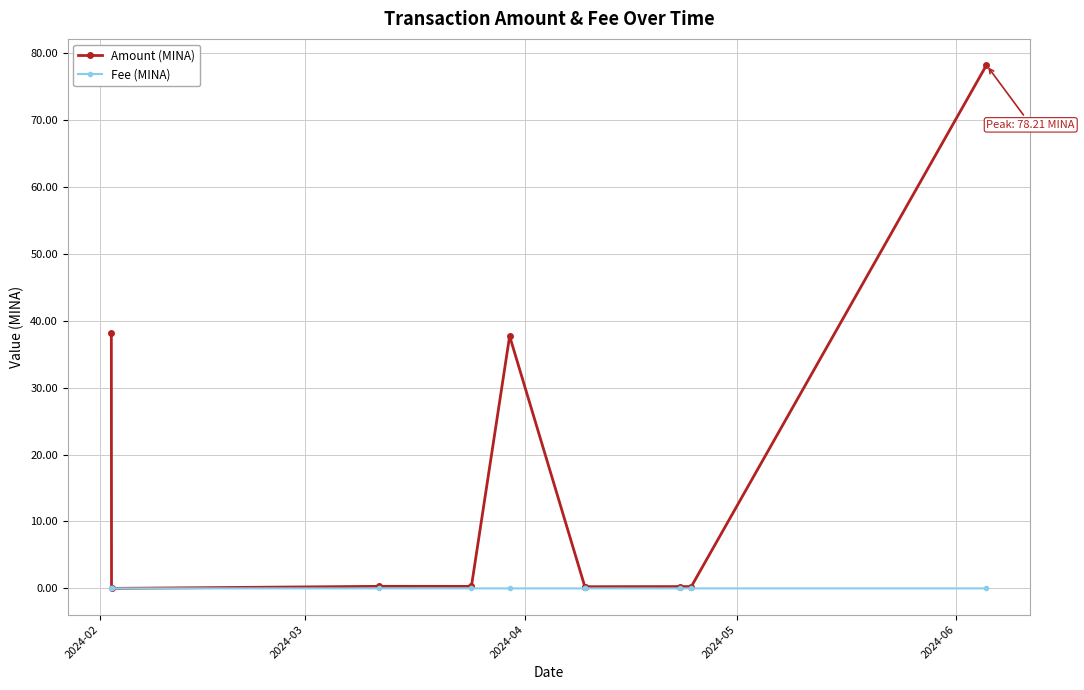

True or false: Amount (MINA) has more than 0 points higher than both neighbors.

True